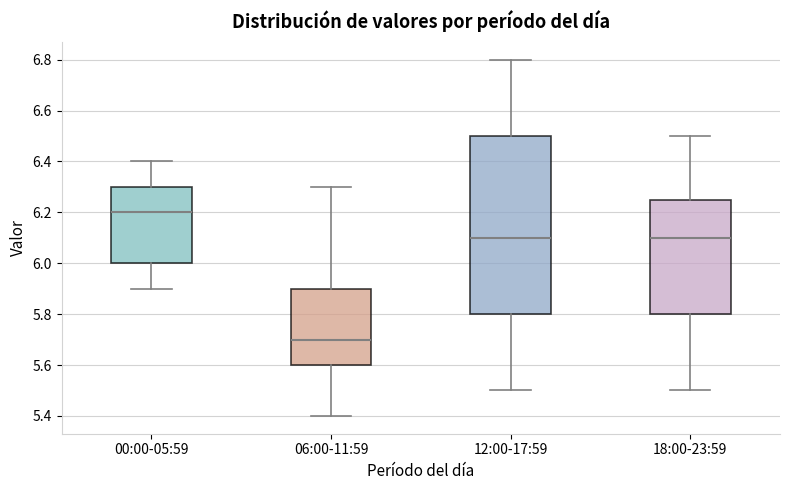

Reading left to right, transcribe this box plot: for each box, give where its median line is, the range the box spans, and where its two whiskers end, as read against the y-axis. The values are not printed on the chart, so give them approximately, as read against the axis.

00:00-05:59: median 6.20, box 6.00 to 6.30, whiskers 5.90 to 6.40
06:00-11:59: median 5.70, box 5.60 to 5.90, whiskers 5.40 to 6.30
12:00-17:59: median 6.10, box 5.80 to 6.50, whiskers 5.50 to 6.80
18:00-23:59: median 6.10, box 5.80 to 6.26, whiskers 5.50 to 6.50